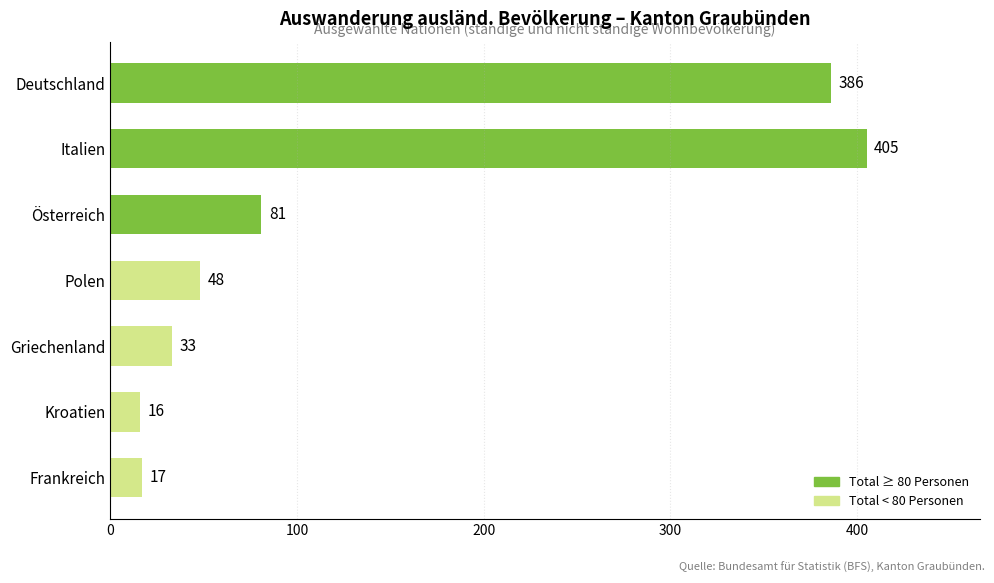

The chart shows a value of 47 at Griechenland. True or false?

False